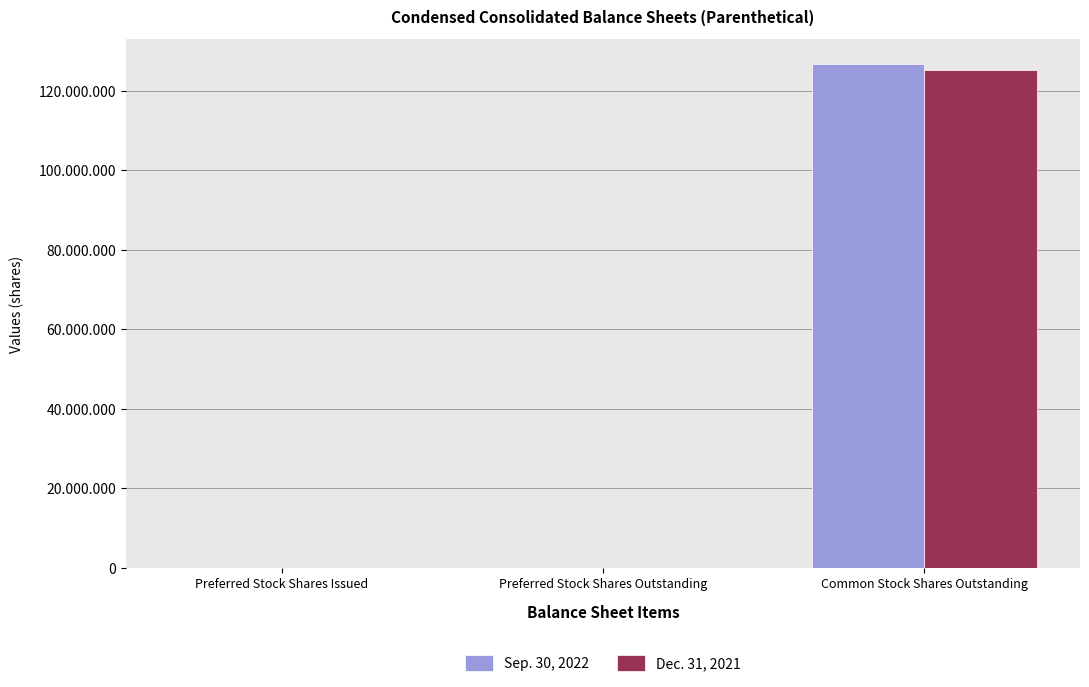

Is the value of Dec. 31, 2021 at Preferred Stock Shares Outstanding greater than the value of Sep. 30, 2022 at Common Stock Shares Outstanding?

No